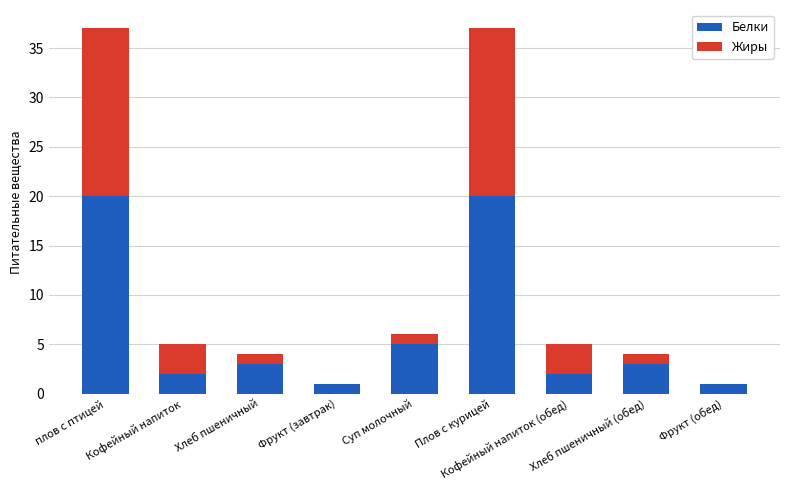

What is the highest value of the Белки series?

20